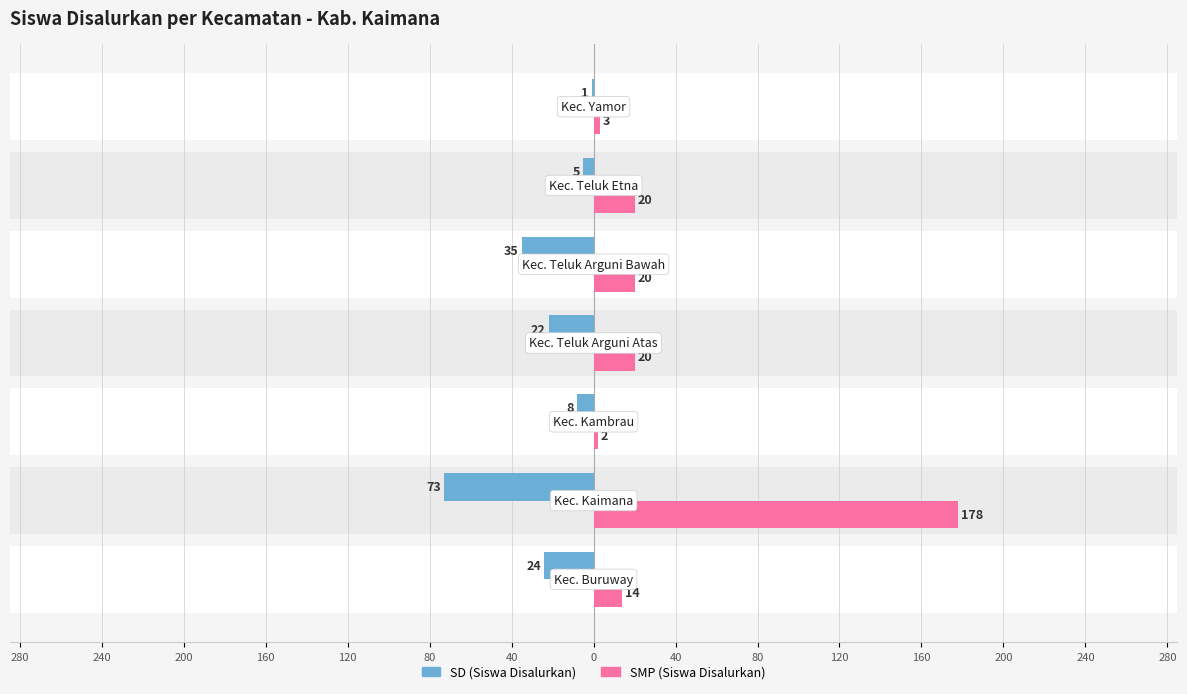

Between 80 and 240, which is larger?

240